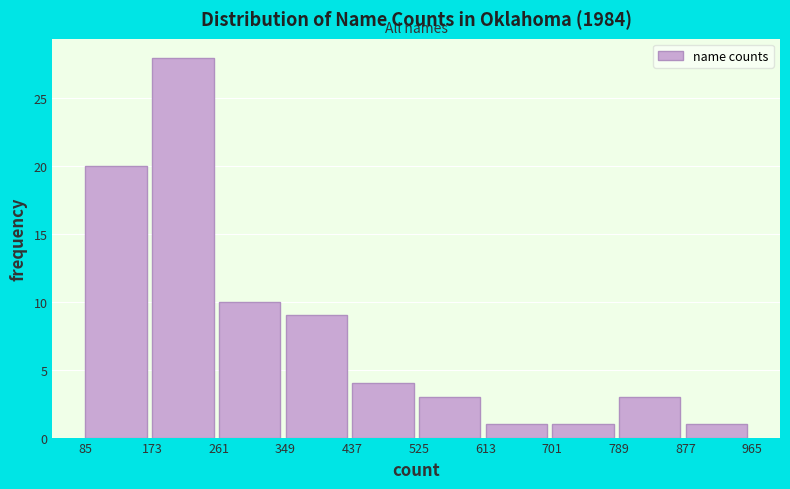

Reading left to right, list every bar in this chart as the range it spans on the x-axis followed by its height. The values are not printed on the chart, so give them approximately, as read against the axis.

85 to 173: 20
173 to 261: 28
261 to 349: 10
349 to 437: 9
437 to 525: 4
525 to 613: 3
613 to 701: 1
701 to 789: 1
789 to 877: 3
877 to 965: 1